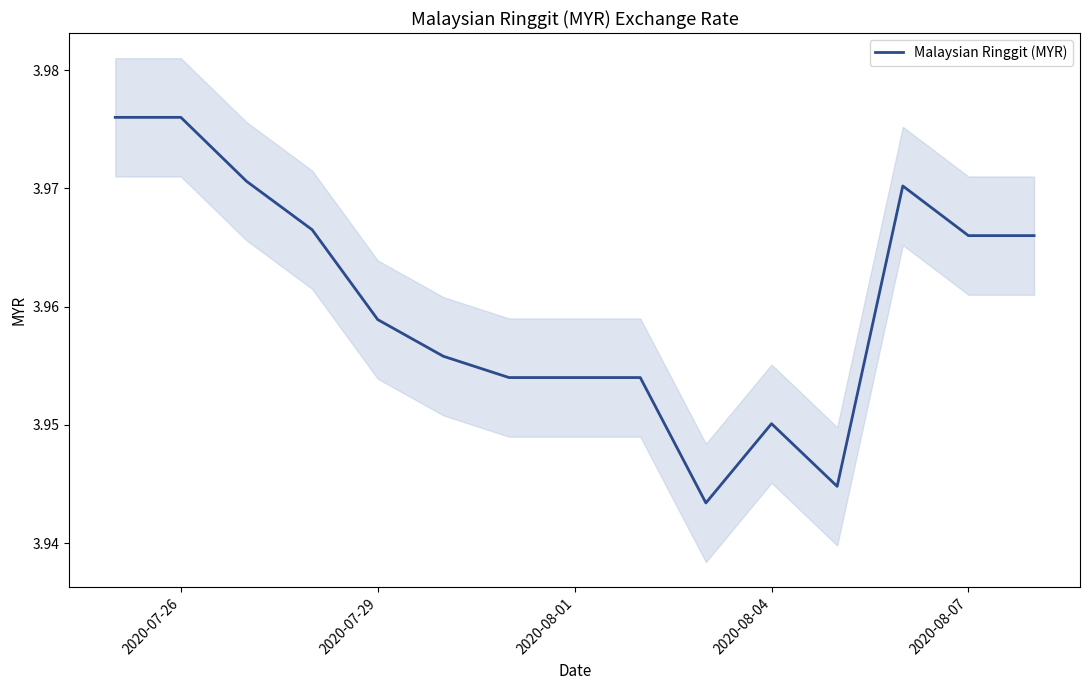

Is it true that Malaysian Ringgit (MYR) equals 6.2 at 2020-07-29?

False